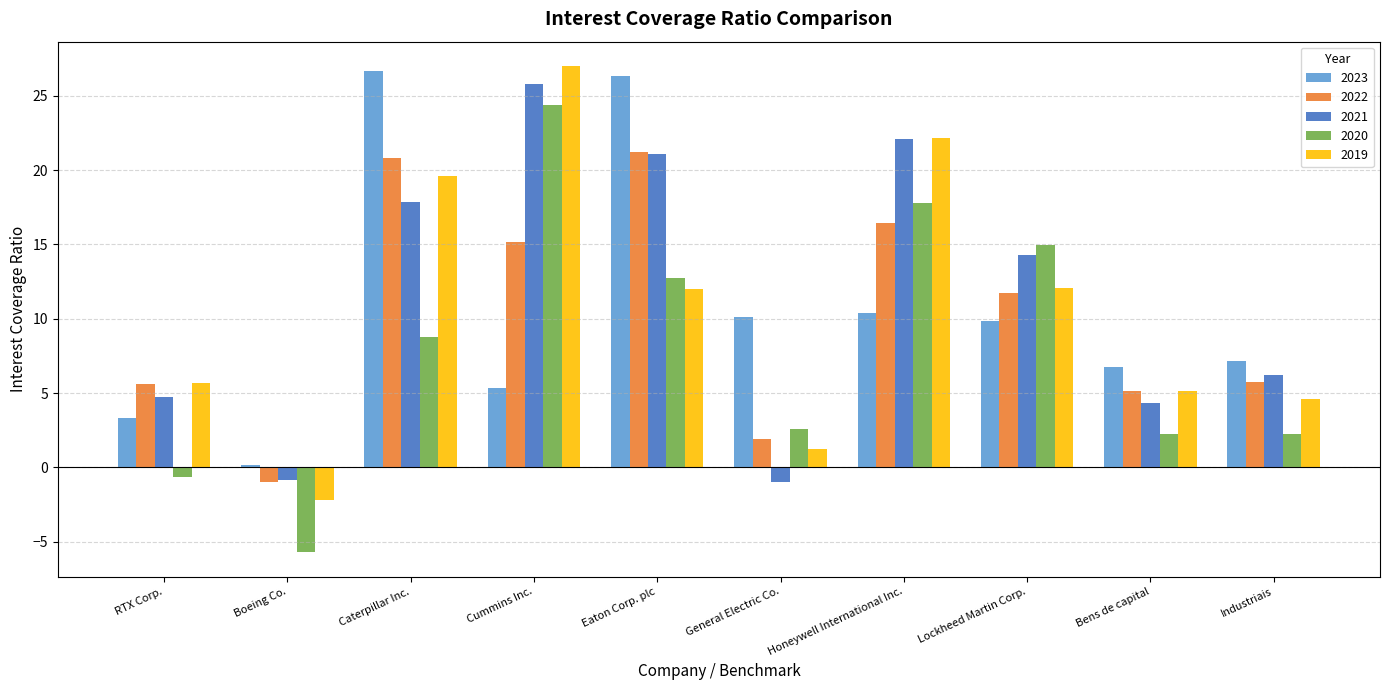

What value does the 2022 series have at Caterpillar Inc.?

20.8